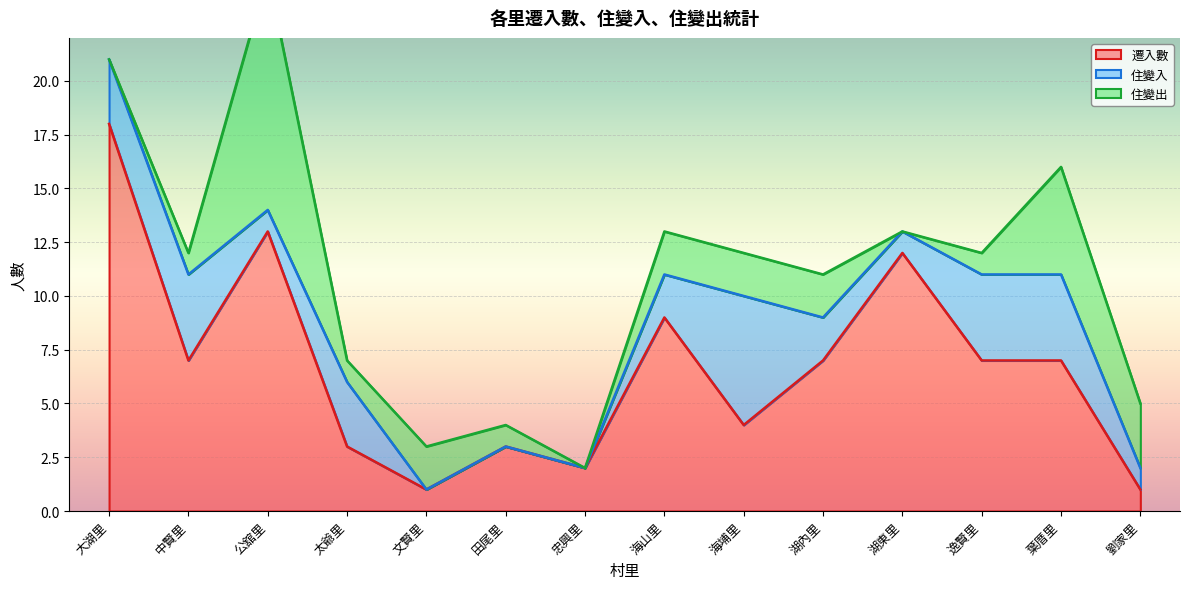

Is it true that 遷入數 equals 13 at 公舘里?

True